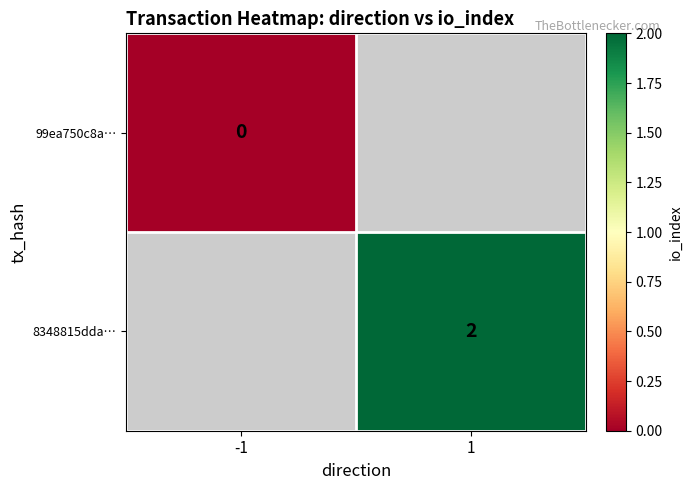

At how many categories does at least one series exceed 0?

1